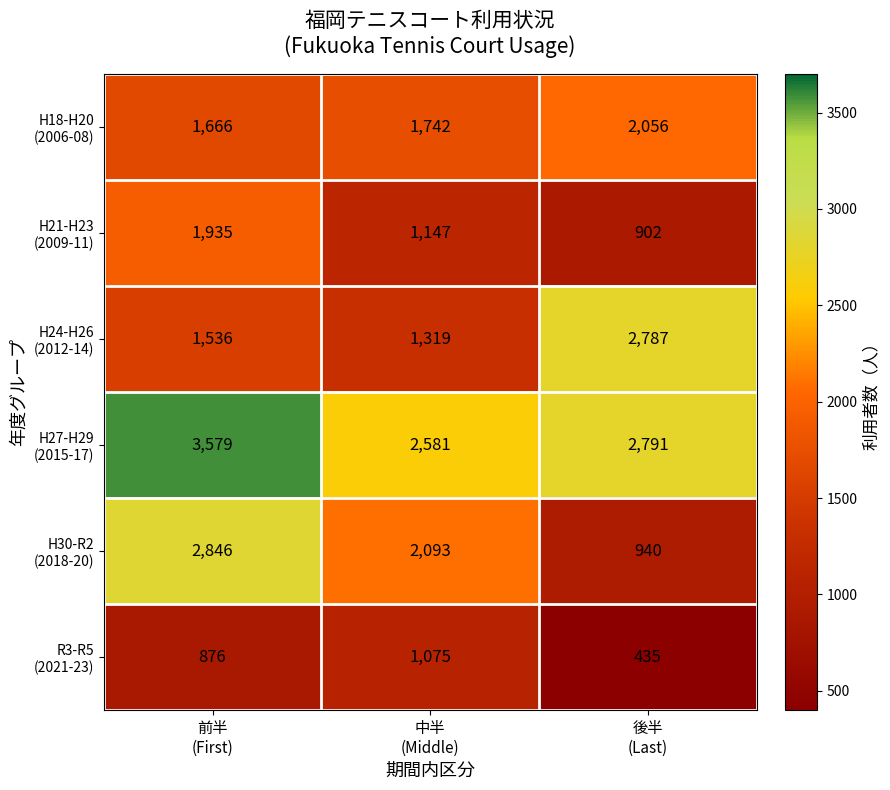

At how many categories does at least one series exceed 998?

3